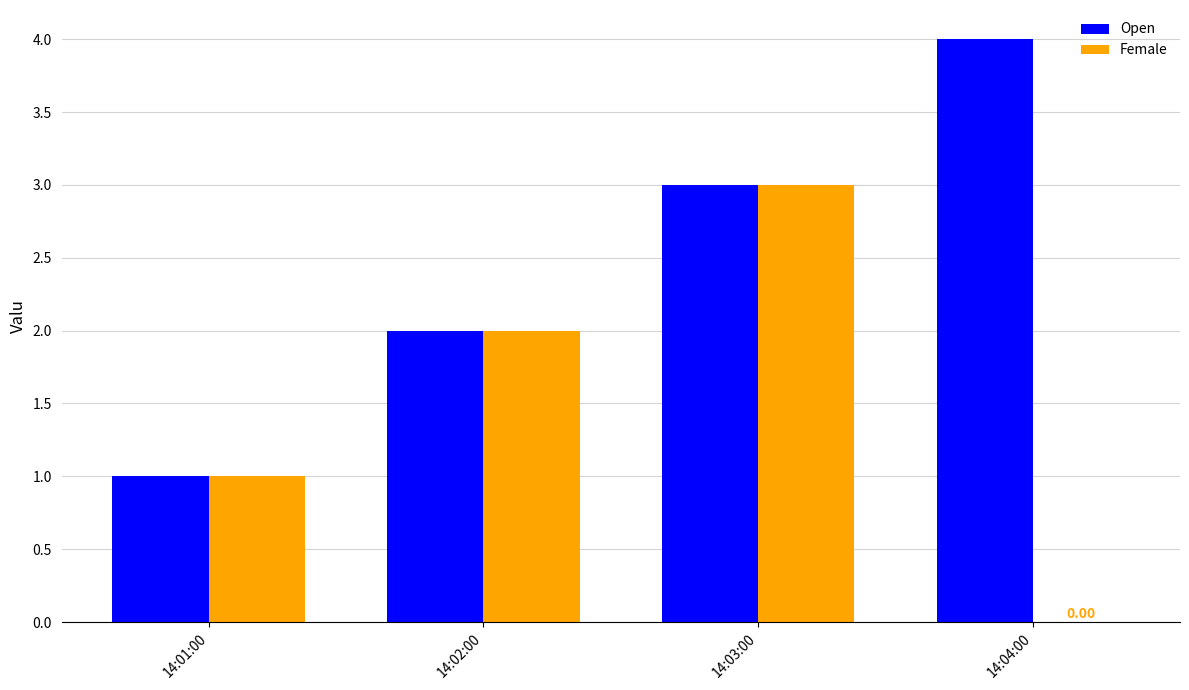

The value of Female at 14:03:00 is 3. True or false?

True